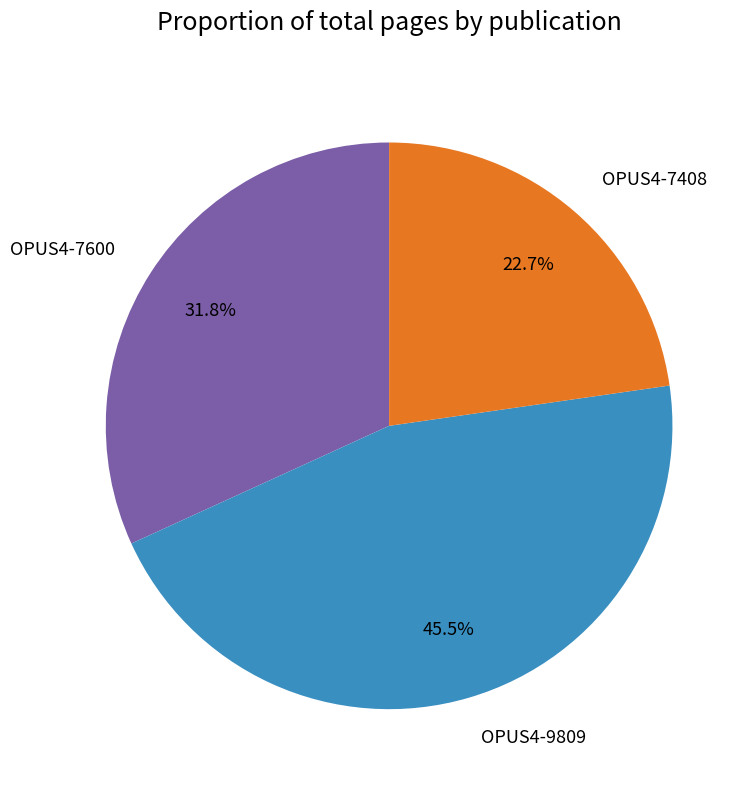

Rank the categories by value from lowest to highest.

OPUS4-7408, OPUS4-7600, OPUS4-9809